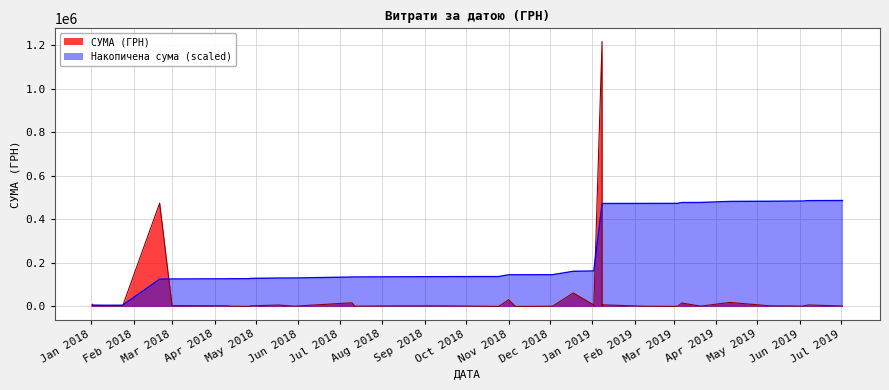

What is the smallest value displayed?

113.6